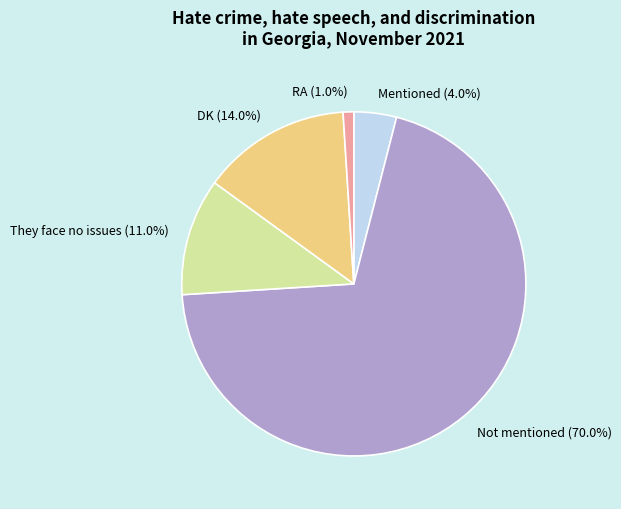

What percentage is the DK slice, to the nearest percent?

14%